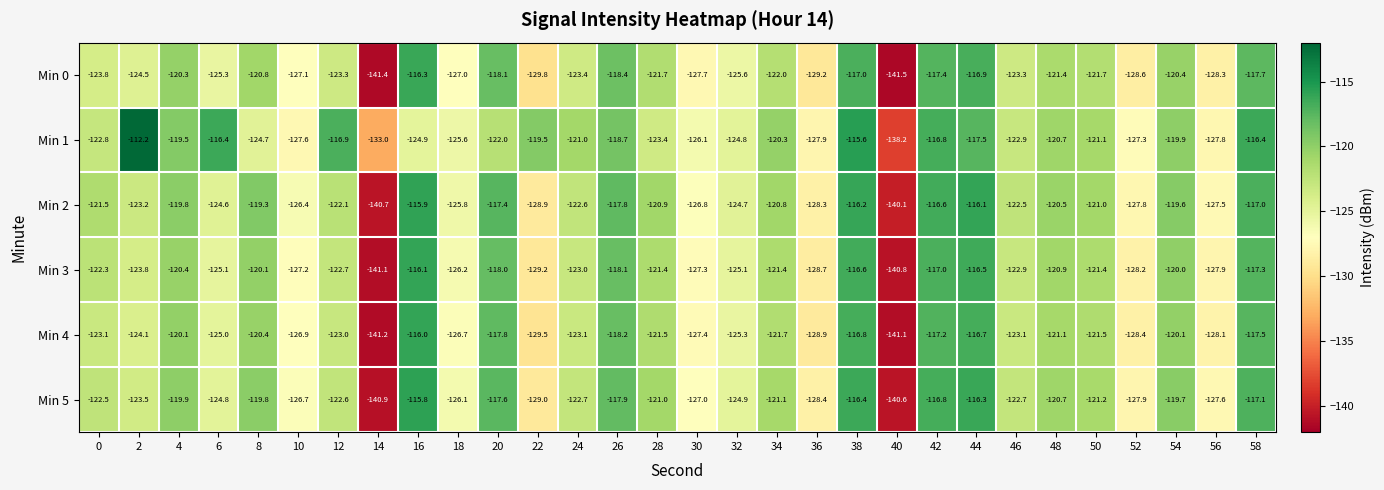

At which label does Min 3 first exceed -122?

4